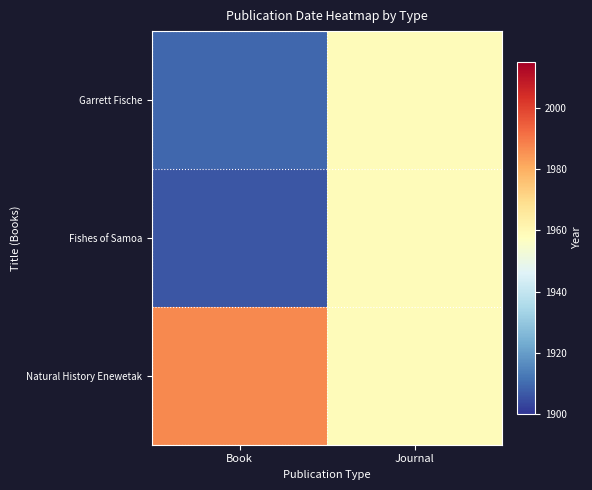

Which series has the largest range (max minus min)?

Fishes of Samoa